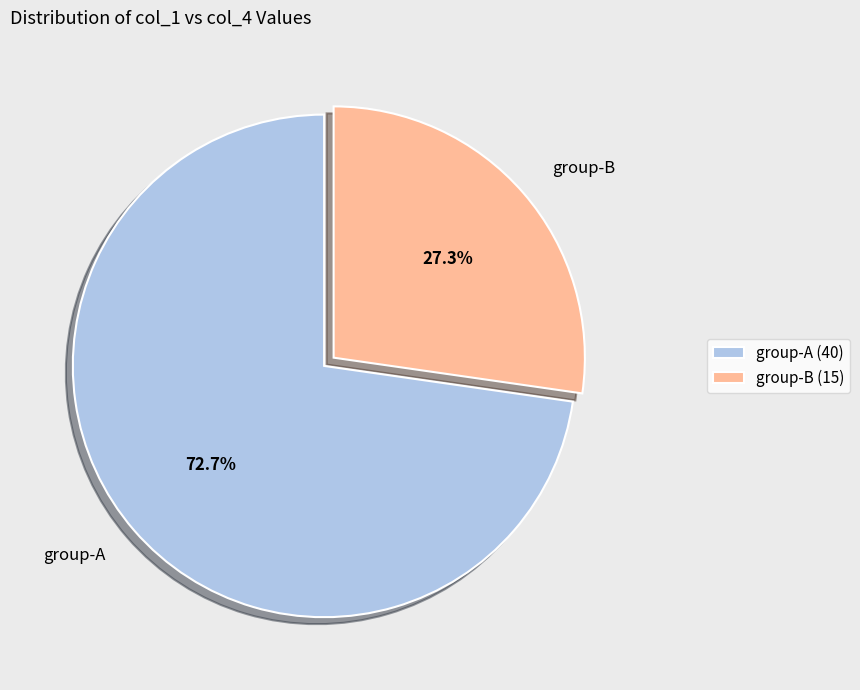

Does group-B represent more than half of the total?

No